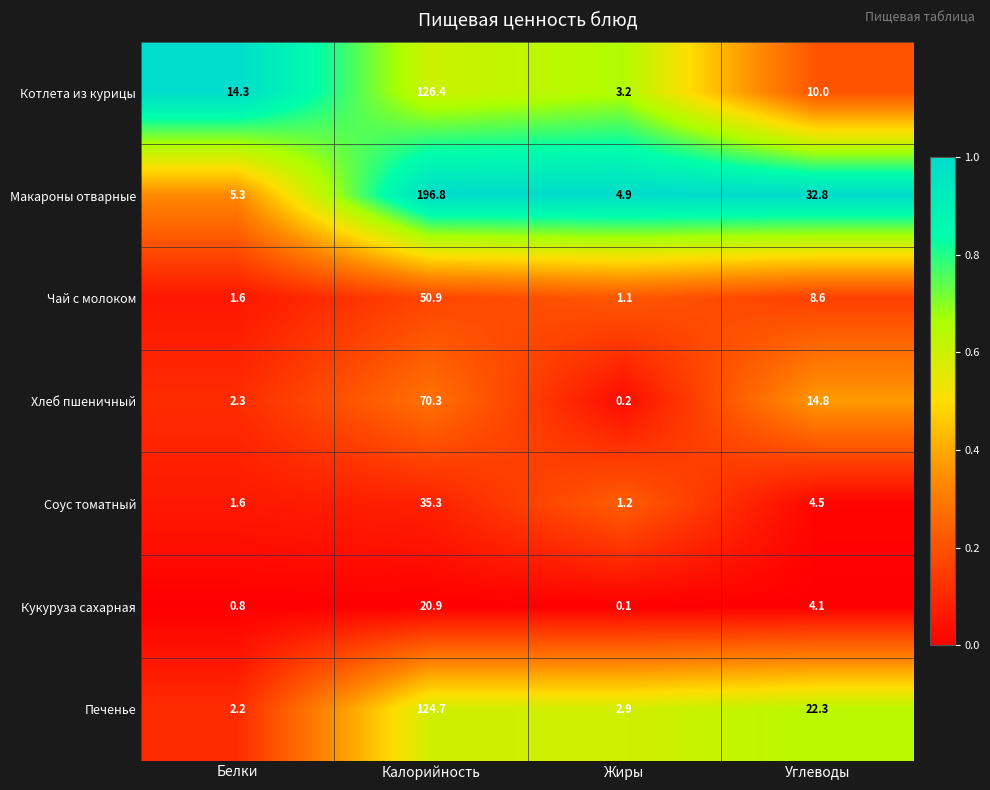

At which label is Кукуруза сахарная closest to 10?

Углеводы